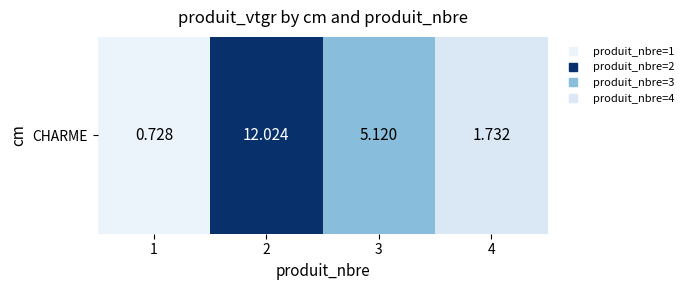

The chart shows a value of 1.0 at 3. True or false?

False